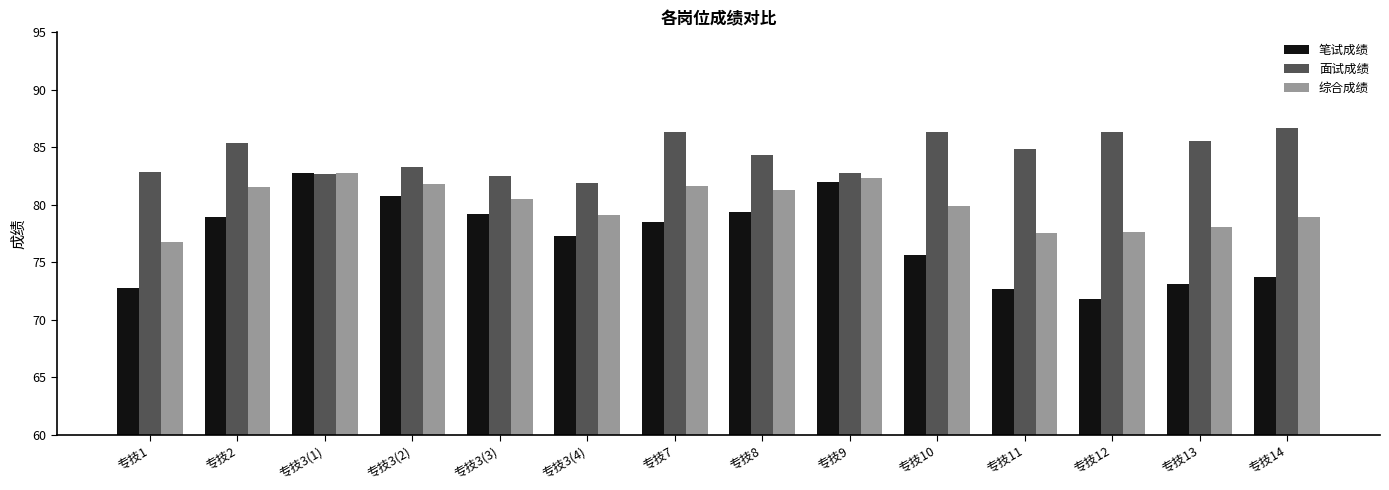

How many data points does each series have?

14